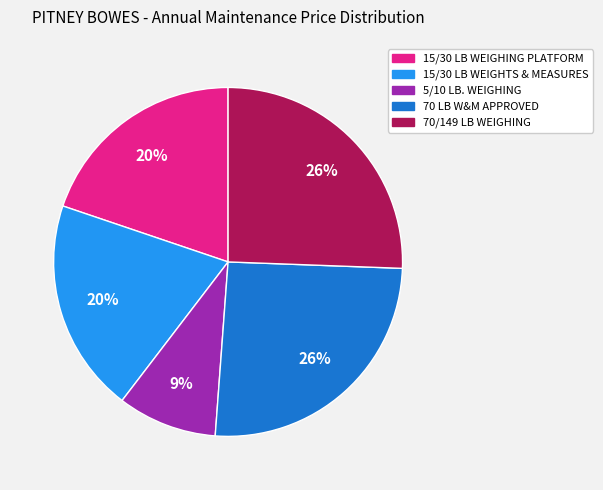

To the nearest percent, what is the average slice percentage?

20%